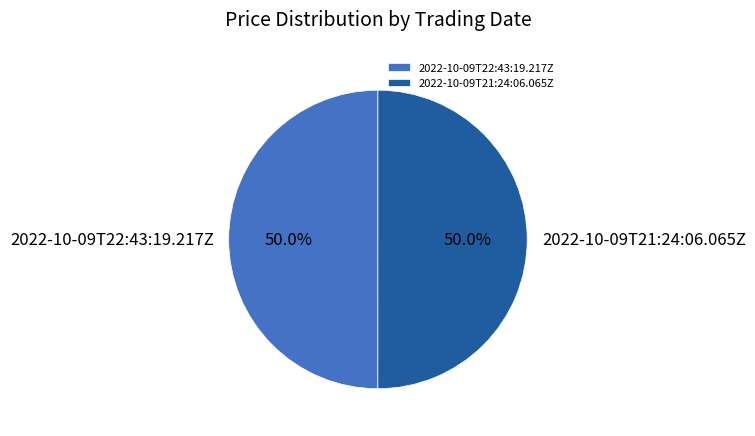

How many slices are in this pie chart?

2